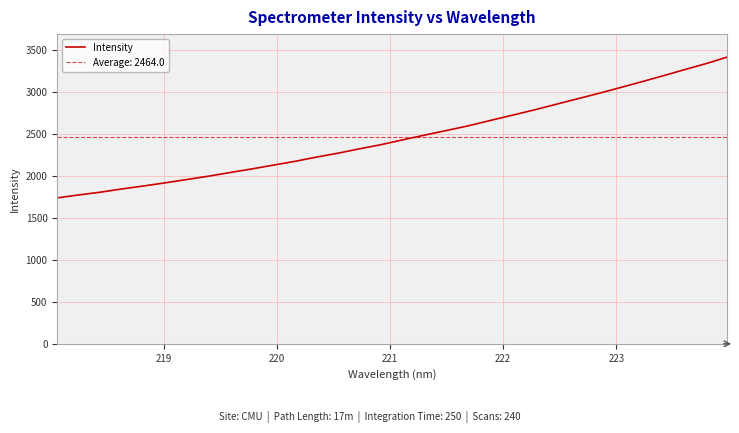

What is the difference between the second highest and minimum values?

1597.7